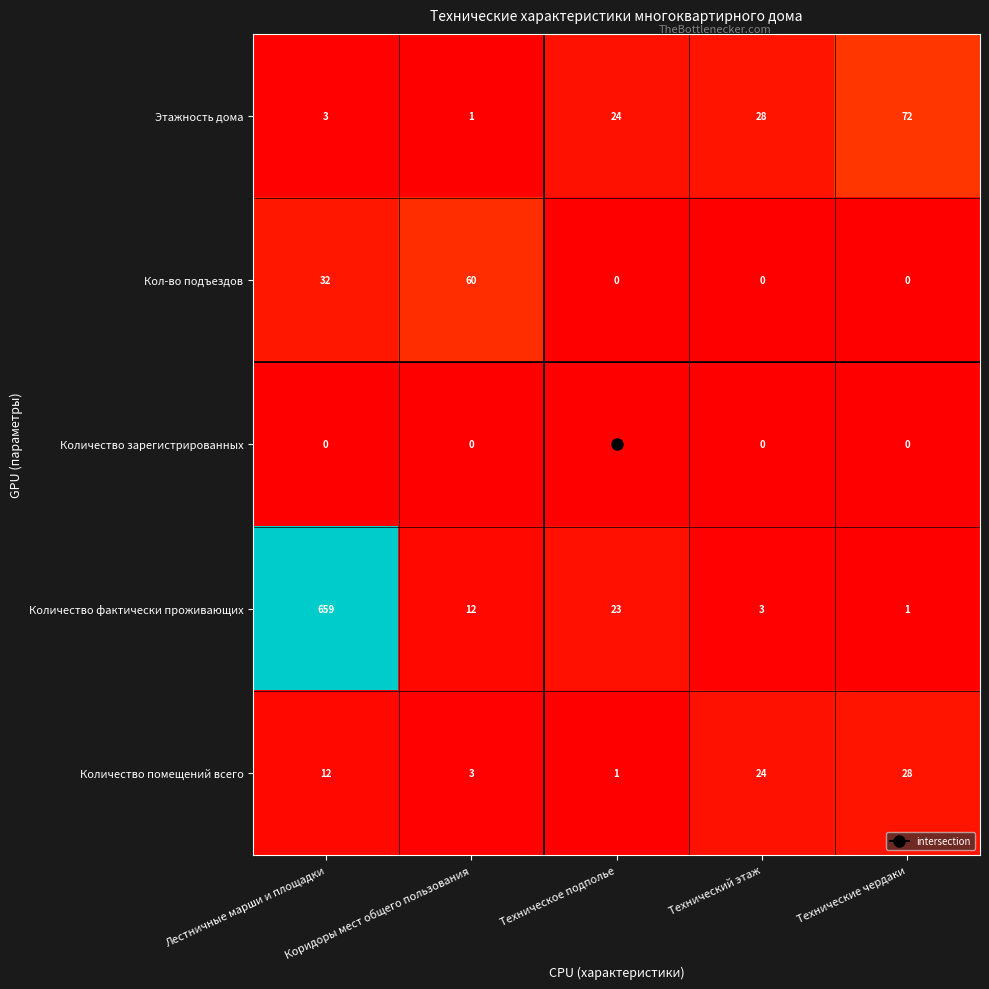

Is it true that Количество помещений всего equals 1 at Техническое подполье?

True